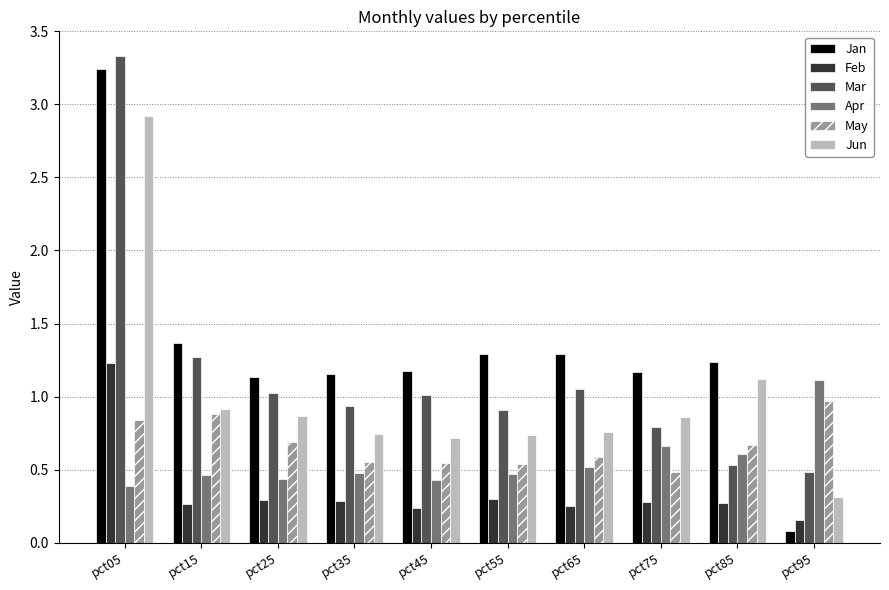

Which series changed the most between pct15 and pct55?

Mar